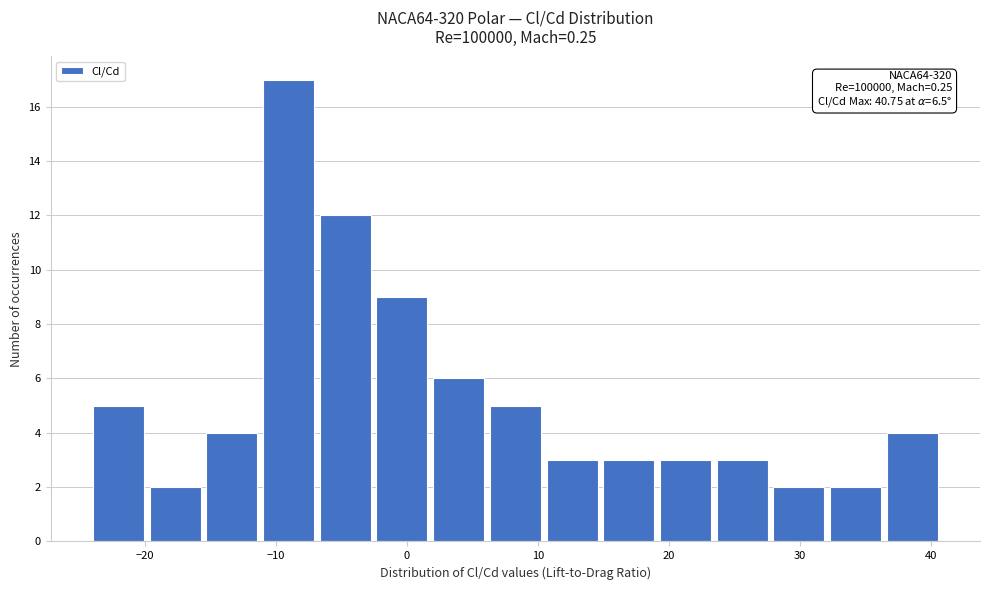

Which range on the x-axis has the tallest bar?

-11 to -7